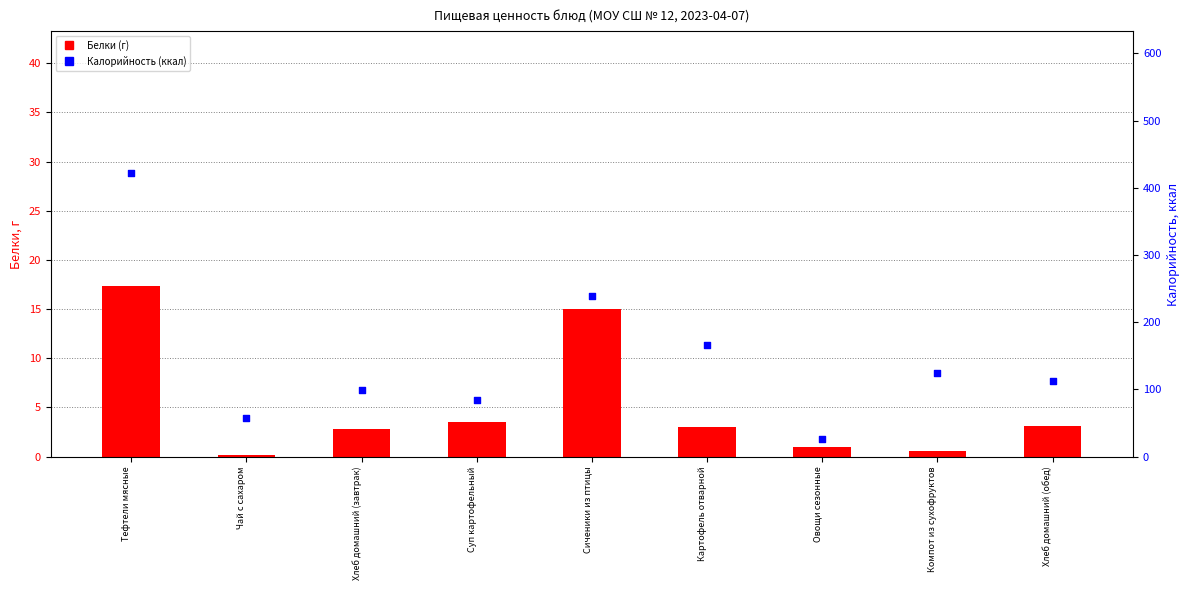

What are all the series names shown in the legend?

Белки, Калорийность